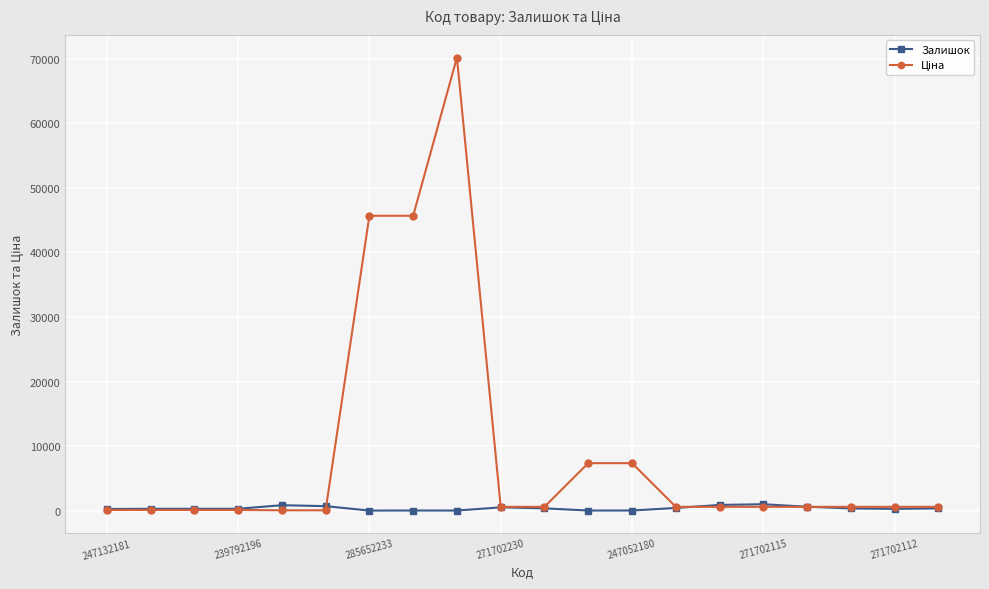

Does the chart have visible grid lines?

Yes